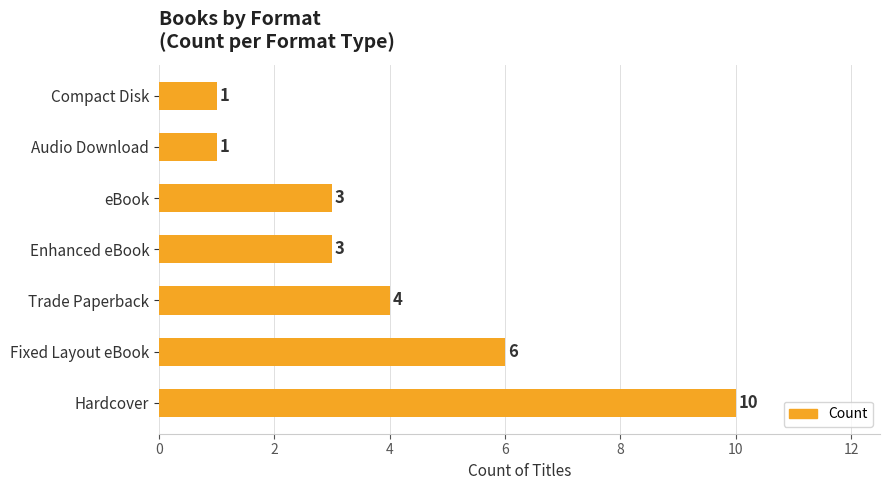

What is the sum of all values?

28